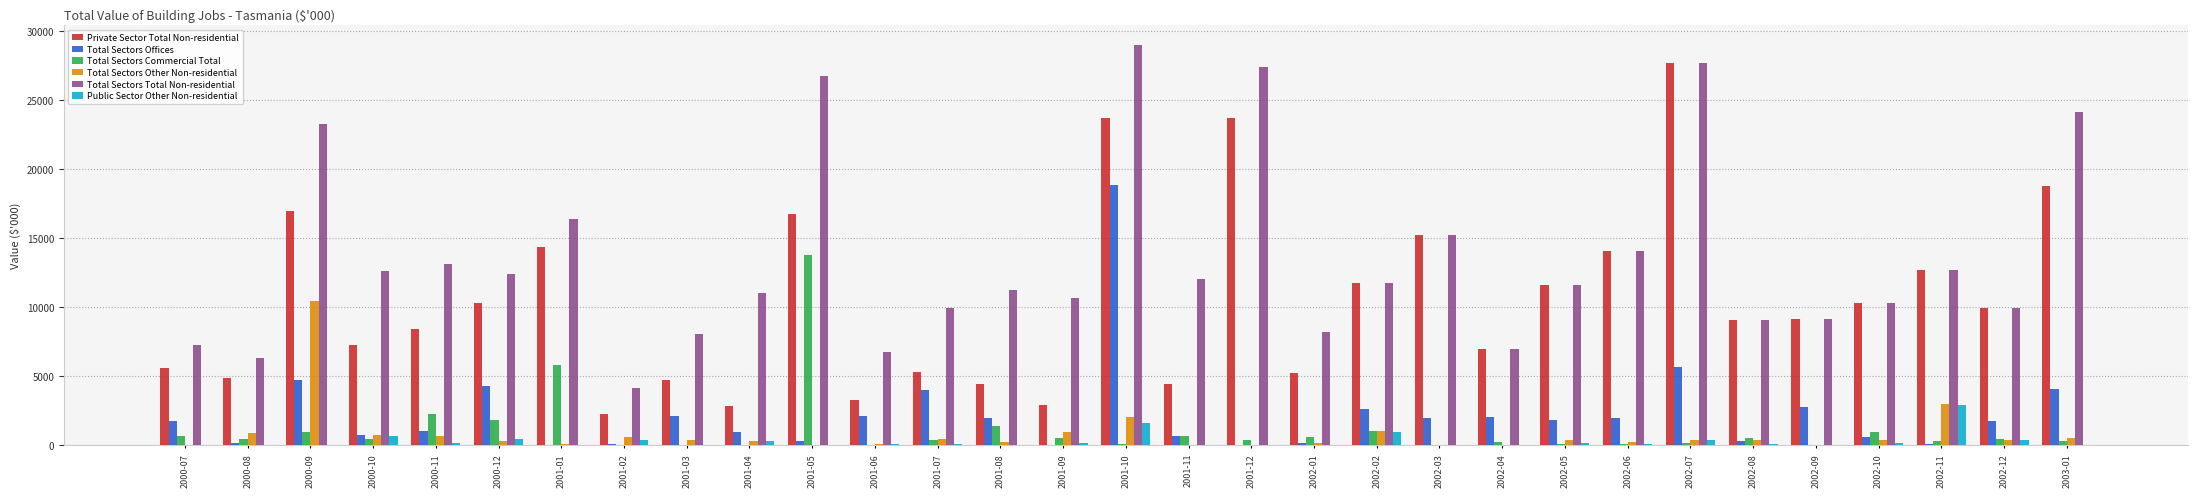

Where is Public Sector Other Non-residential nearest to the value 1458?

2001-10